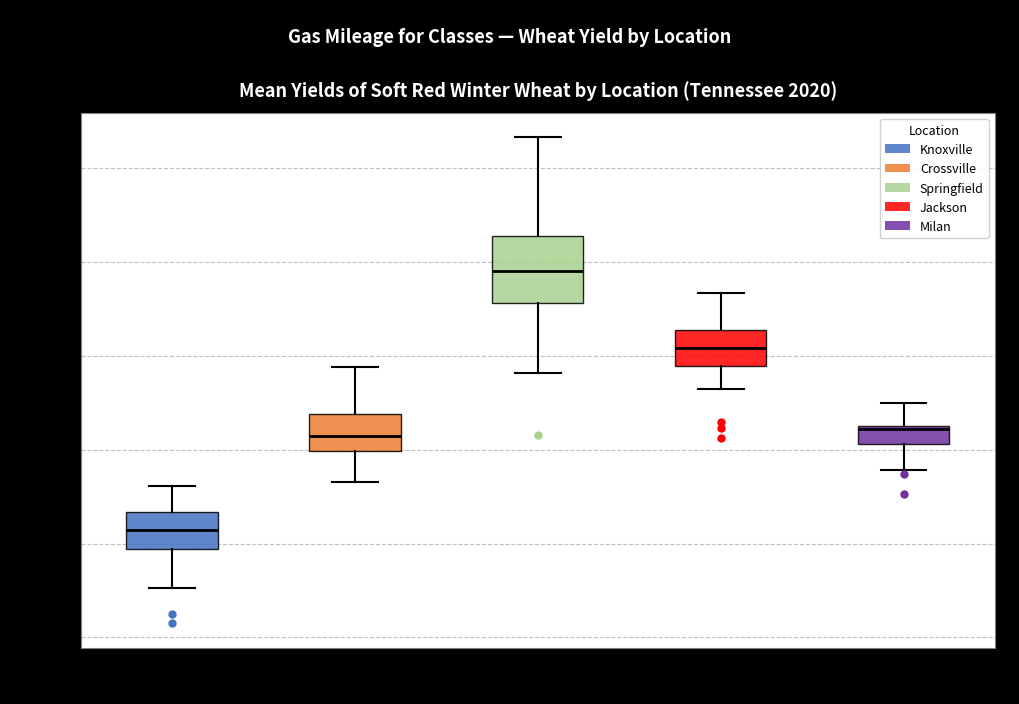

Which box's median line is the lowest?

Knoxville